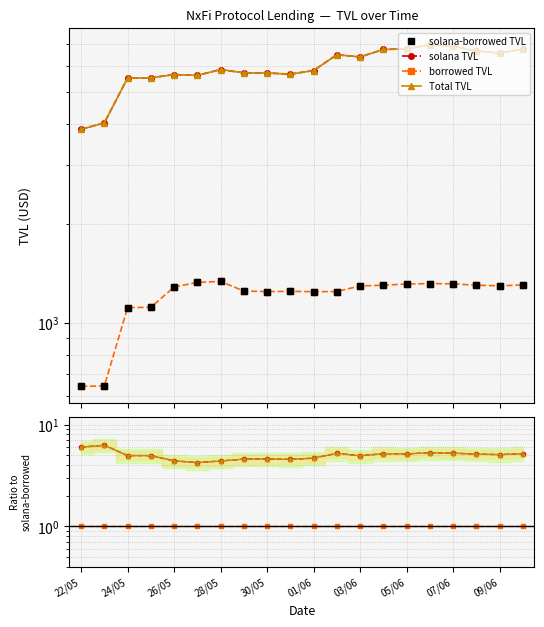

Which category has the lowest value across all series?

22/05